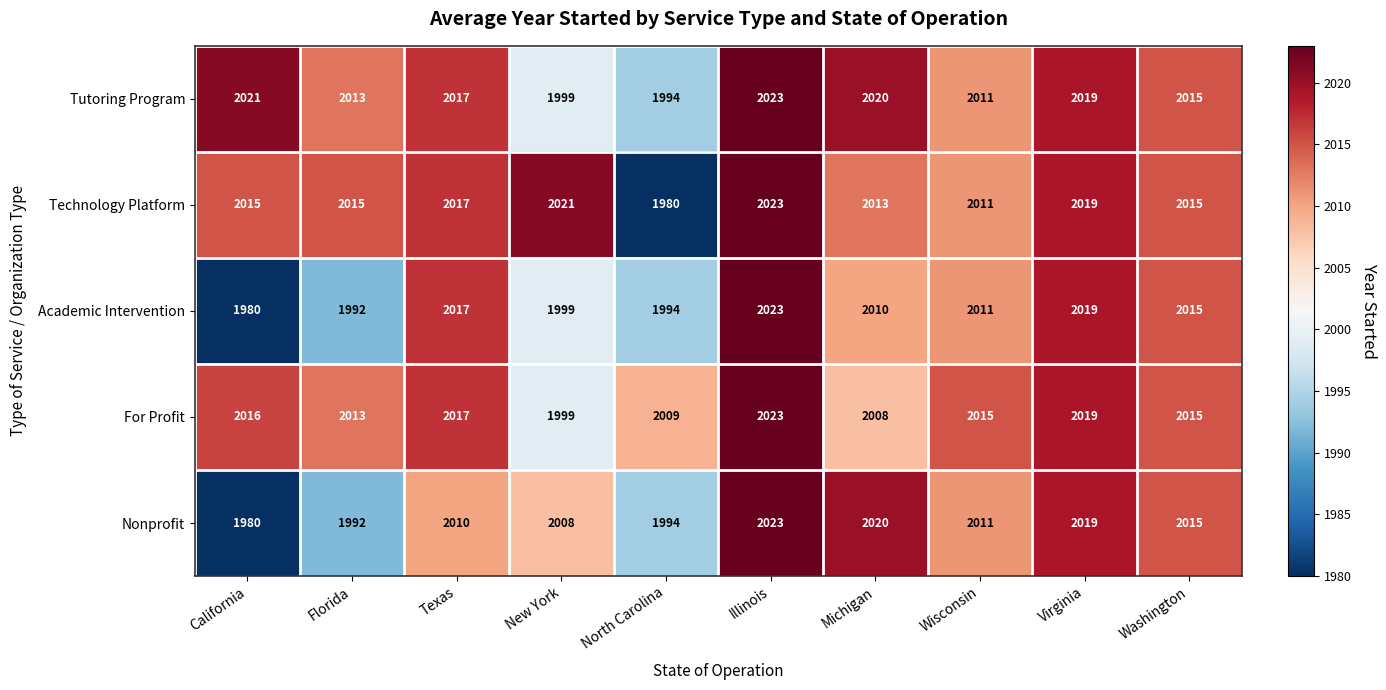

What is the maximum value shown in the chart?

2023